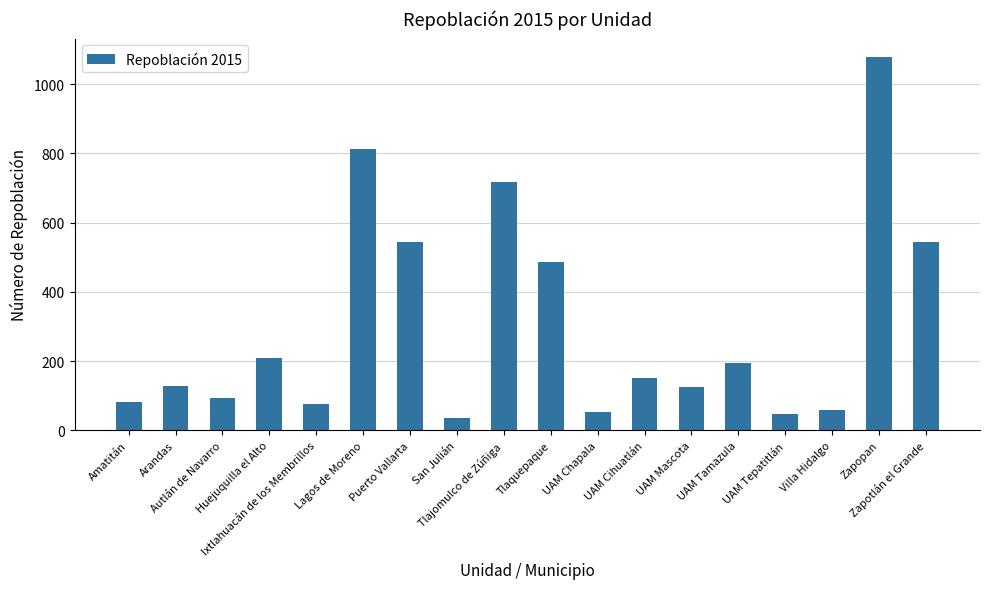

How many values are below 151?

9